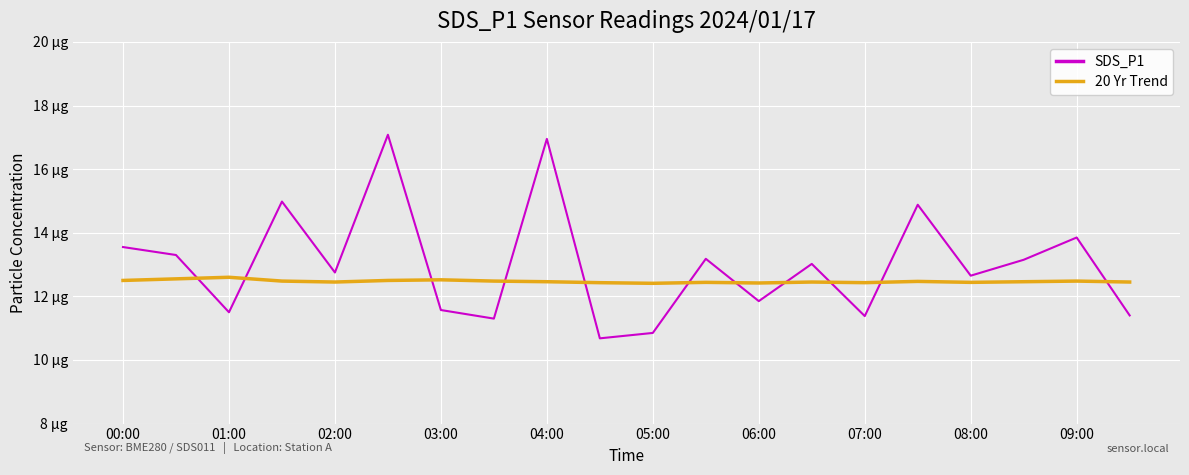

What is the average value of the SDS_P1 series?

13.0